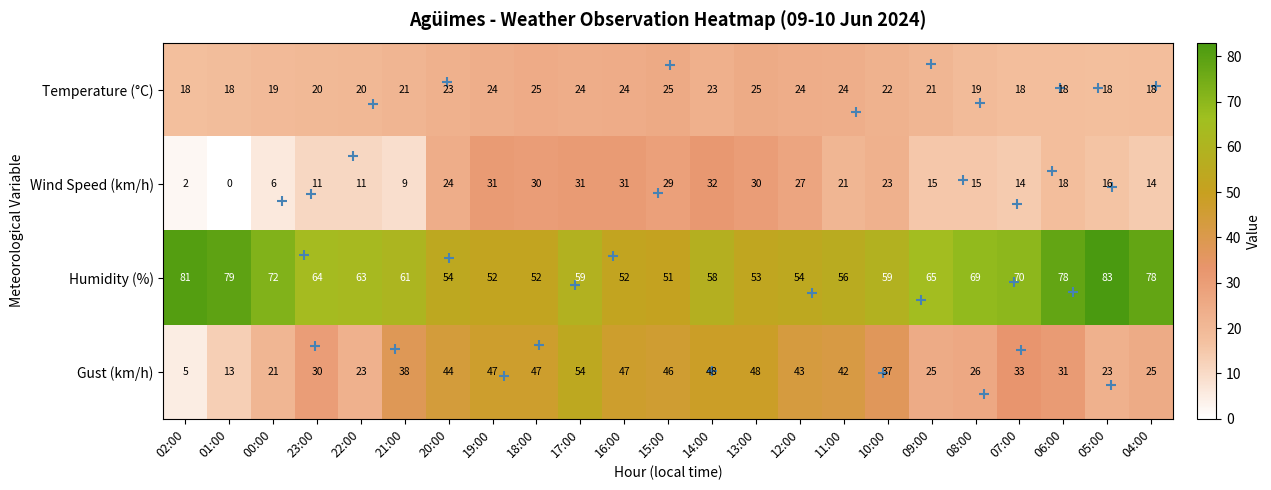

Which category has the highest value in the Humidity (%) series?

05:00